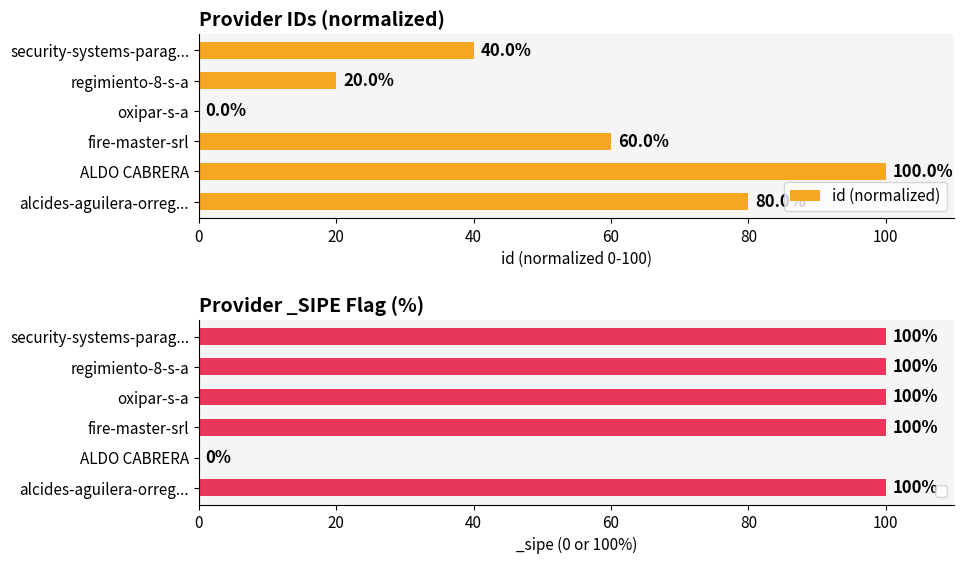

What is the change in value from 0 to 60?

-80